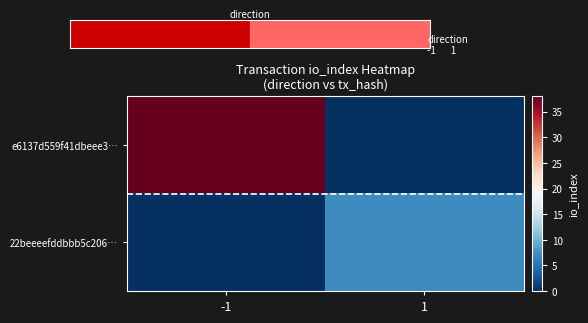

At how many categories does at least one series exceed 4?

2